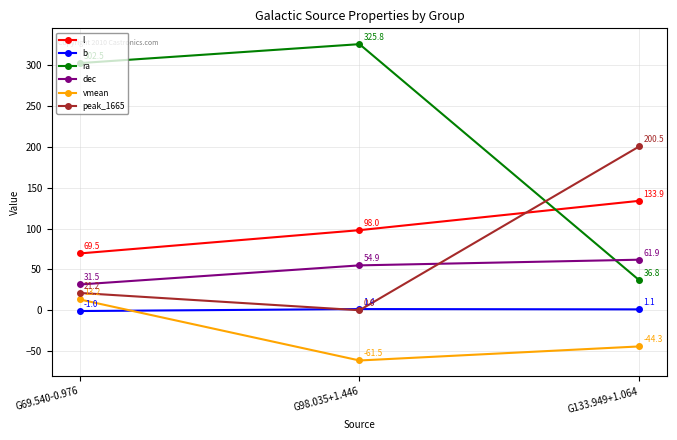

What are all the series names shown in the legend?

l, b, ra, dec, vmean, peak_1665